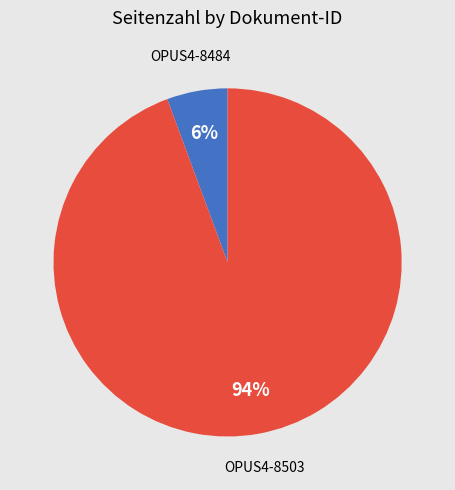

What percentage is the OPUS4-8503 slice, to the nearest percent?

94%